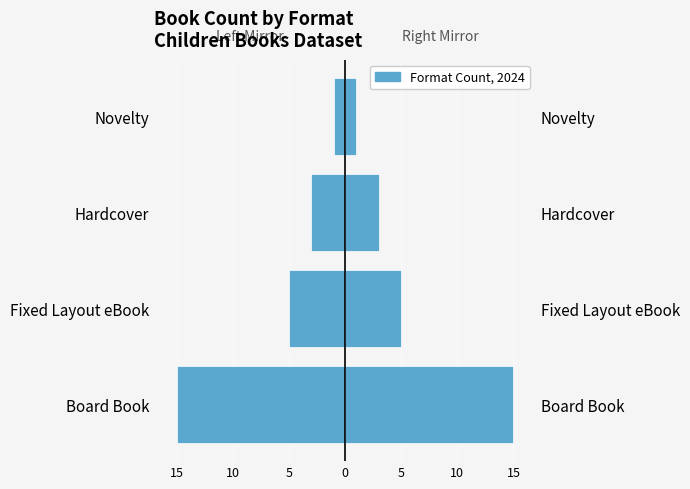

What is the value of the Count (right) bar at the 1st from the left?

15